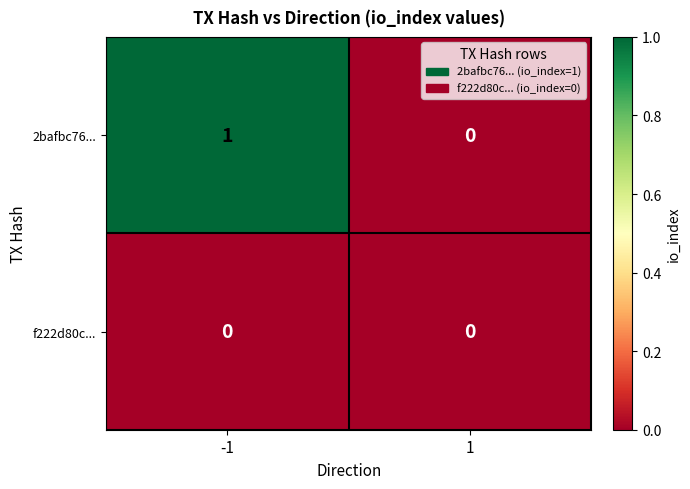

Reading left to right, list all the values displayed in this chart.

2bafbc76...: 1	0
f222d80c...: 0	0